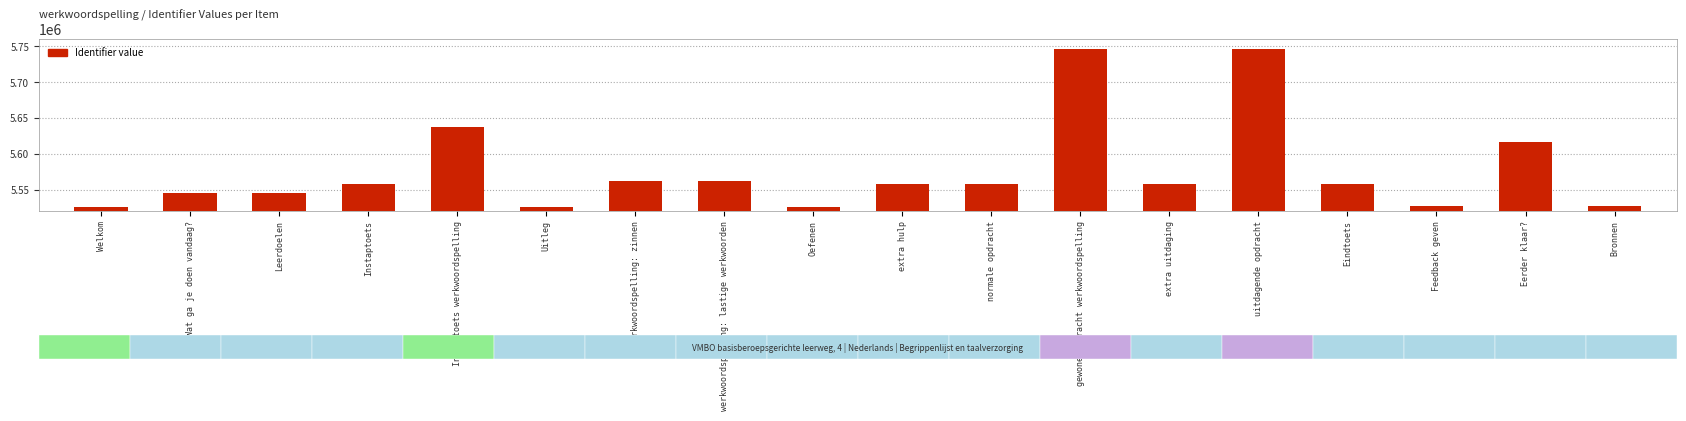

Where does the data first go above 5558378?

Instaptoets werkwoordspelling